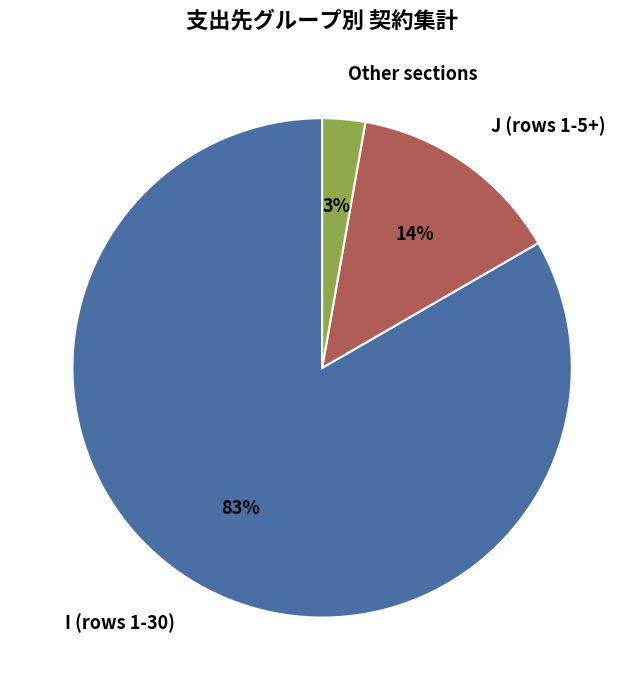

To the nearest percent, what percentage of the pie is I (rows 1-30)?

83%